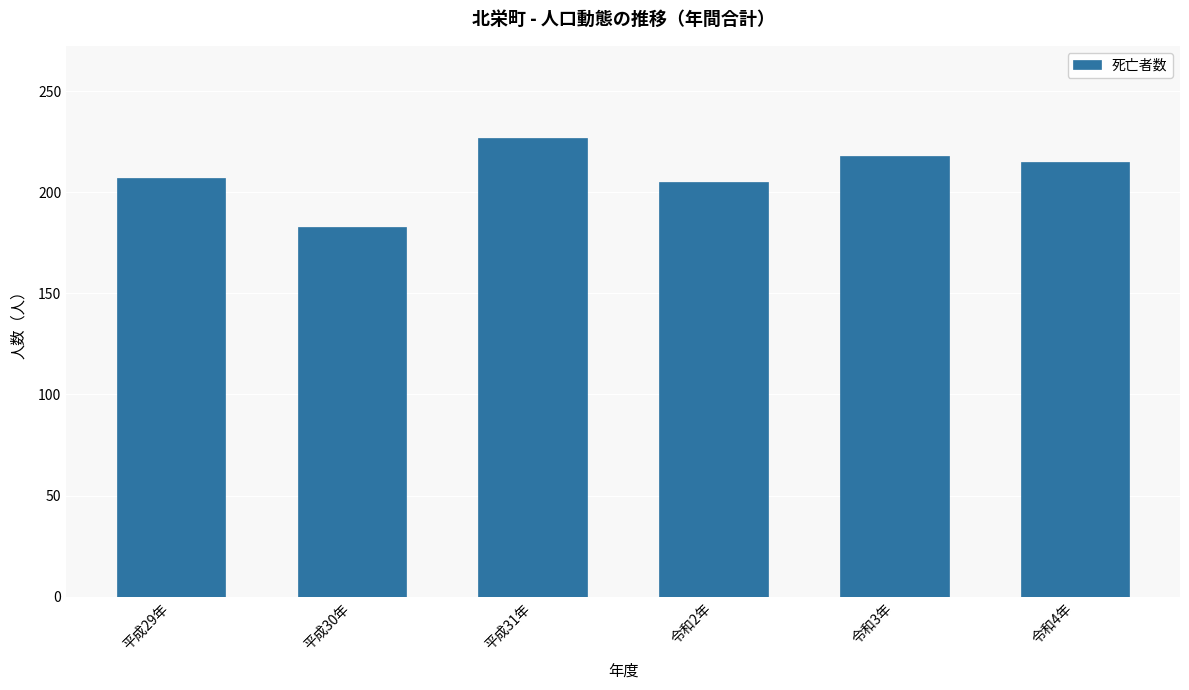

Approximately how many times larger is the value at 令和2年 compared to 平成30年?

1.1